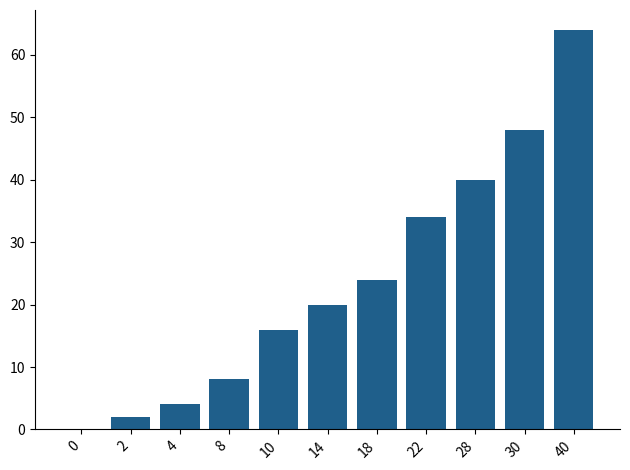

The value at 30 is 48. True or false?

True